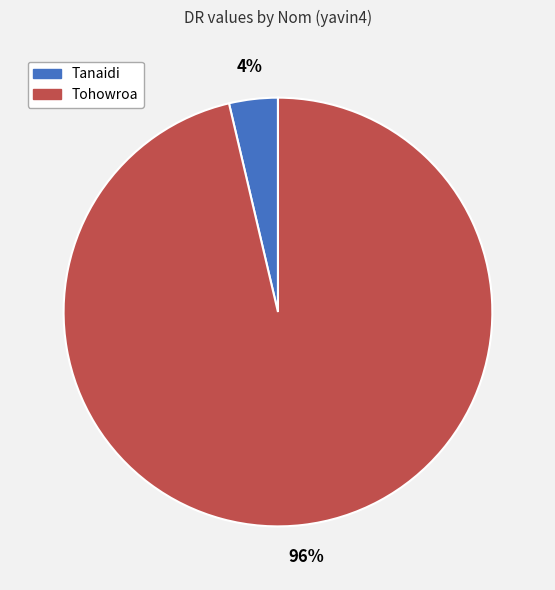

Between Tohowroa and Tanaidi, which is larger?

Tohowroa